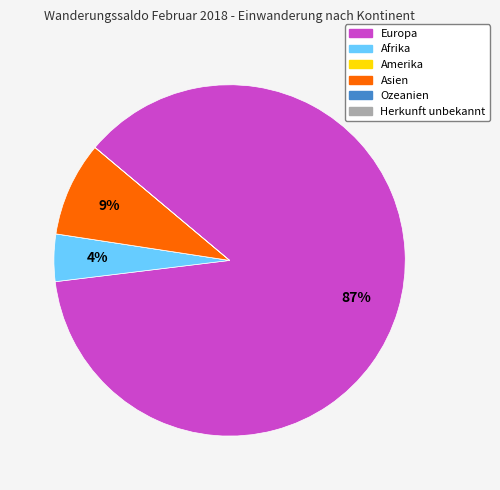

The Europa slice represents 81% of the pie. True or false?

False